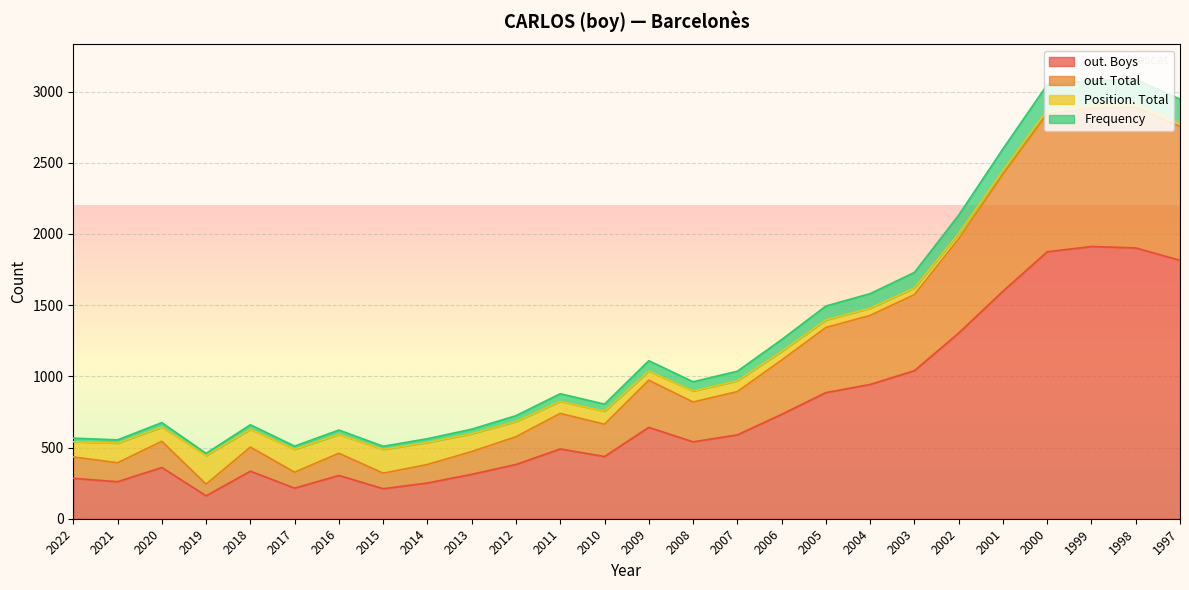

Where does the out. Total series first go above 820?

2009